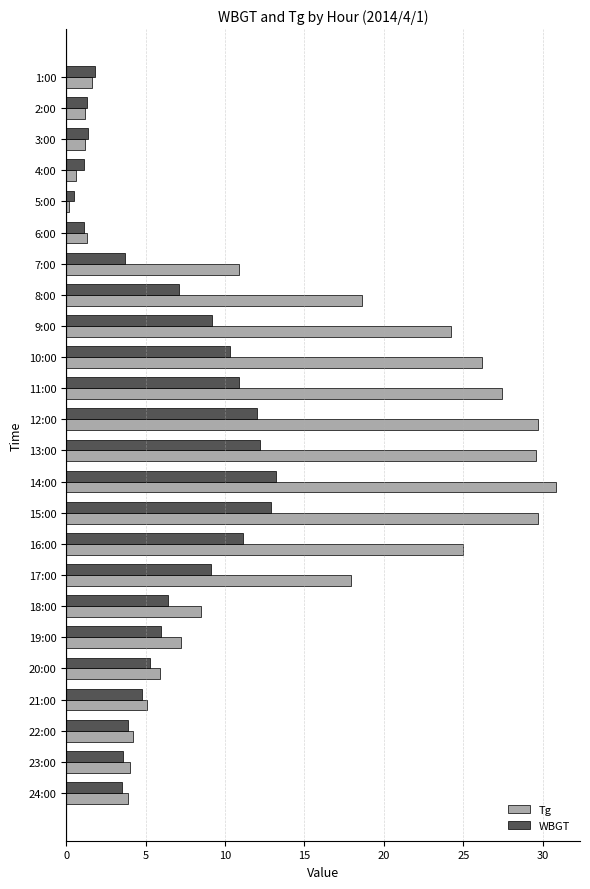

List the series in order of their overall mean, lowest first.

WBGT, Tg